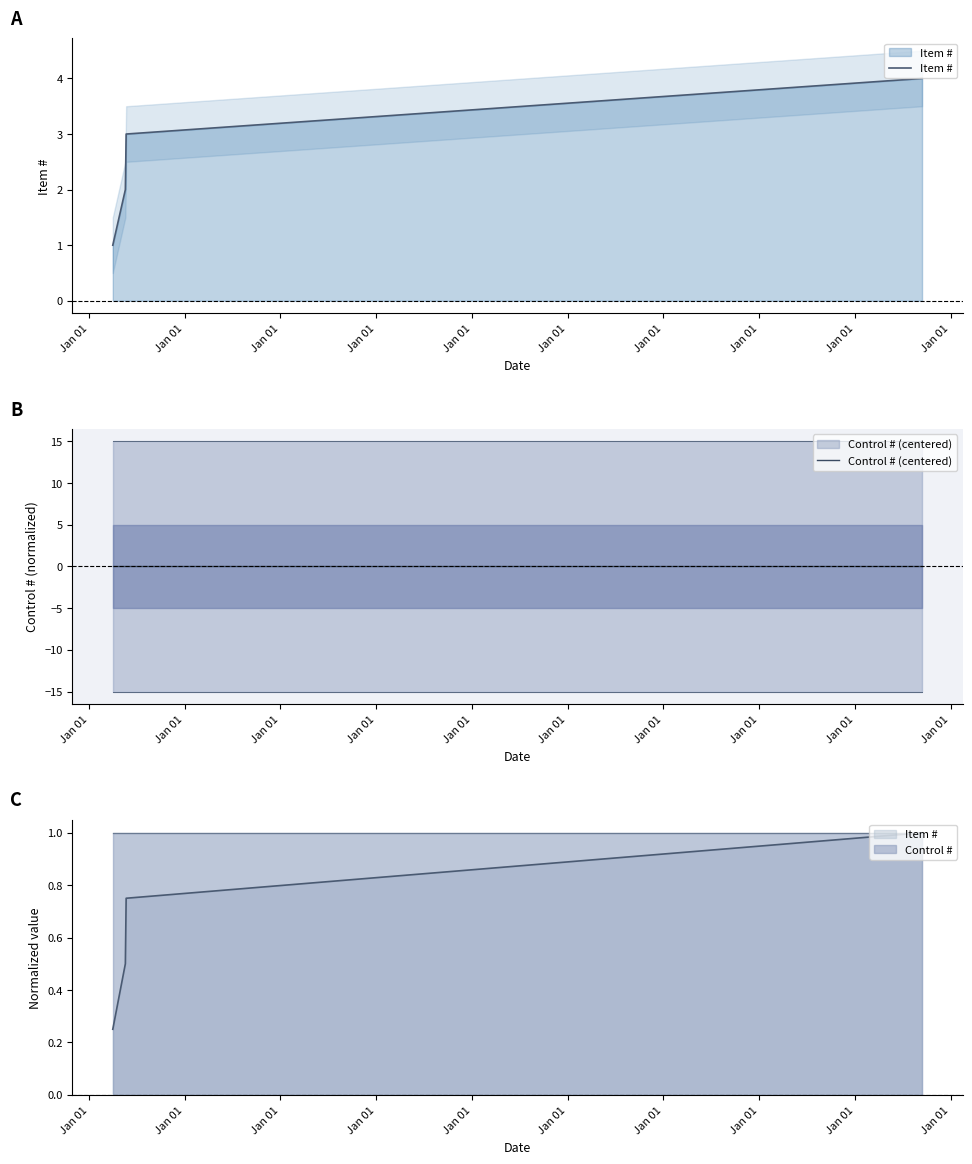

Rank the categories by Control # (centered) value from highest to lowest.

Jan 01, Jan 01, Jan 01, Jan 01